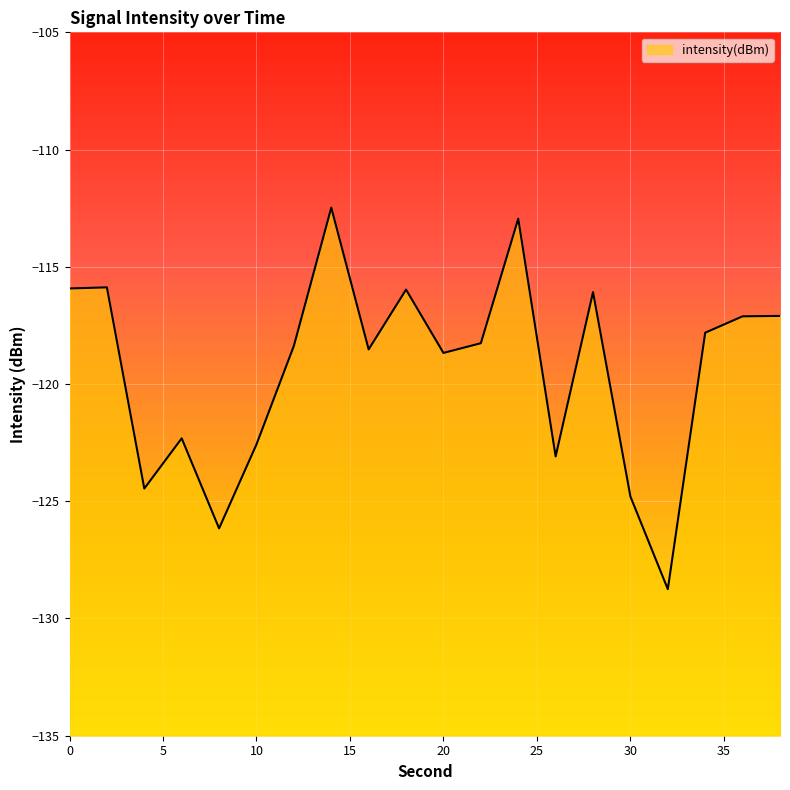

Reading right to left, transcribe all the data shown in this chart.

-117.1	-117.1	-117.8	-128.7	-124.8	-116.1	-123.1	-112.9	-118.3	-118.7	-116.0	-118.5	-112.5	-118.4	-122.6	-126.2	-122.3	-124.5	-115.9	-115.9